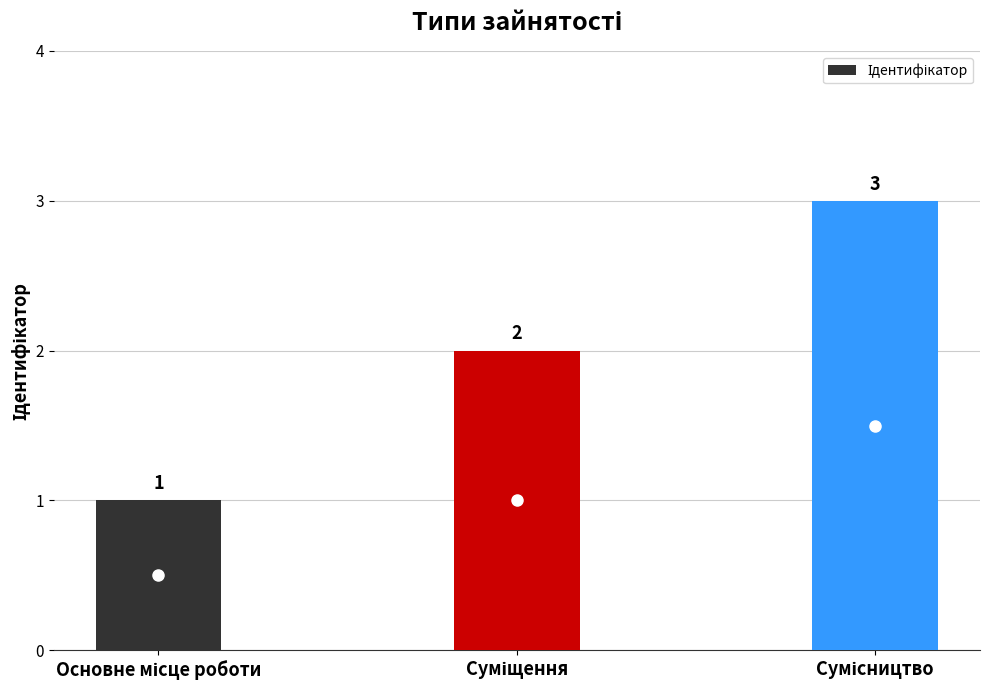

What is the value of the 2nd bar from the left?

2